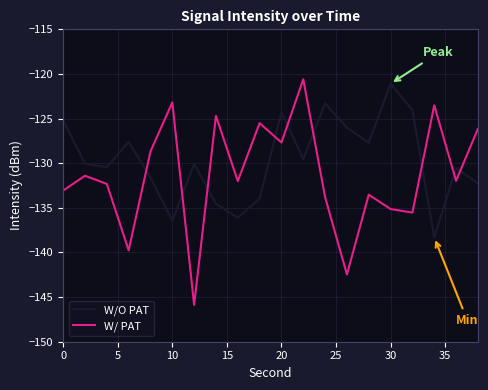

Which series has the widest spread of values?

W/ PAT